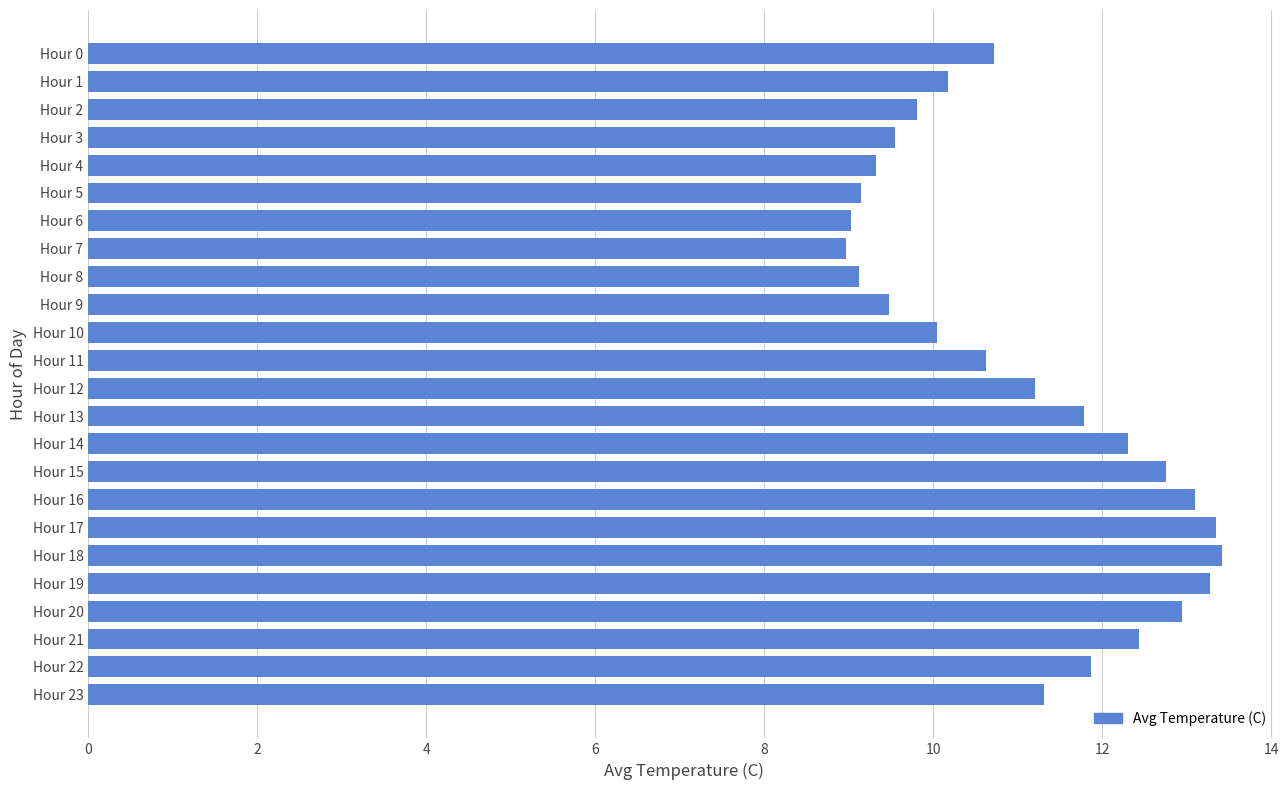

How many bars are there in total?

24